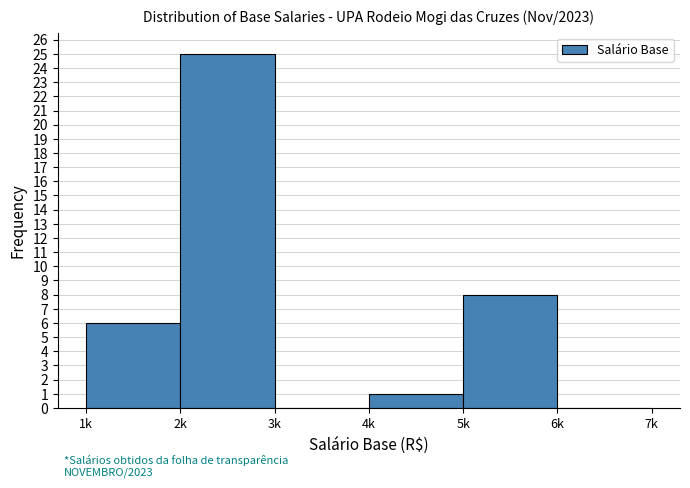

Reading left to right, what are all the values shown in this chart?

1k=6	2k=25	3k=0	4k=1	5k=8	6k=0